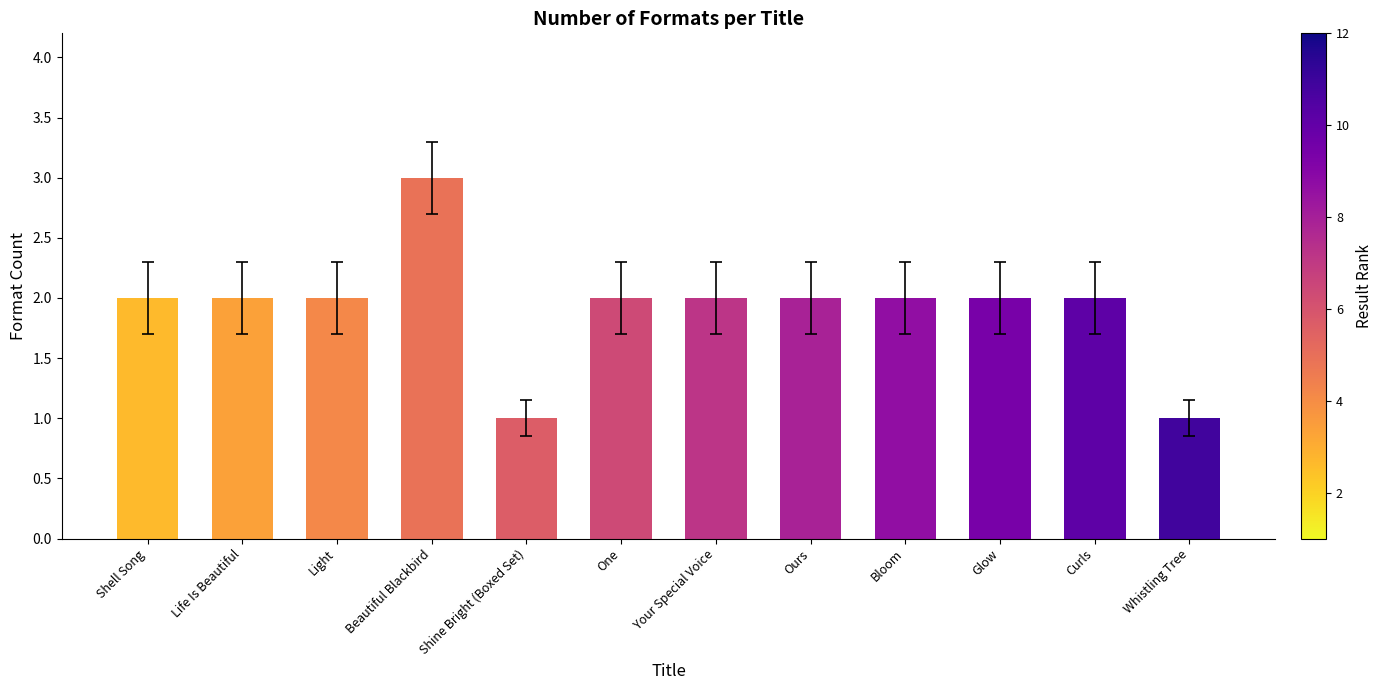

Read the value at Shell Song.

2